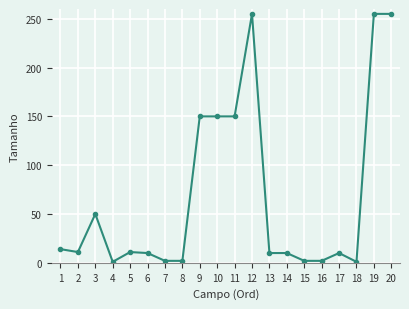

How many series are shown in this chart?

1